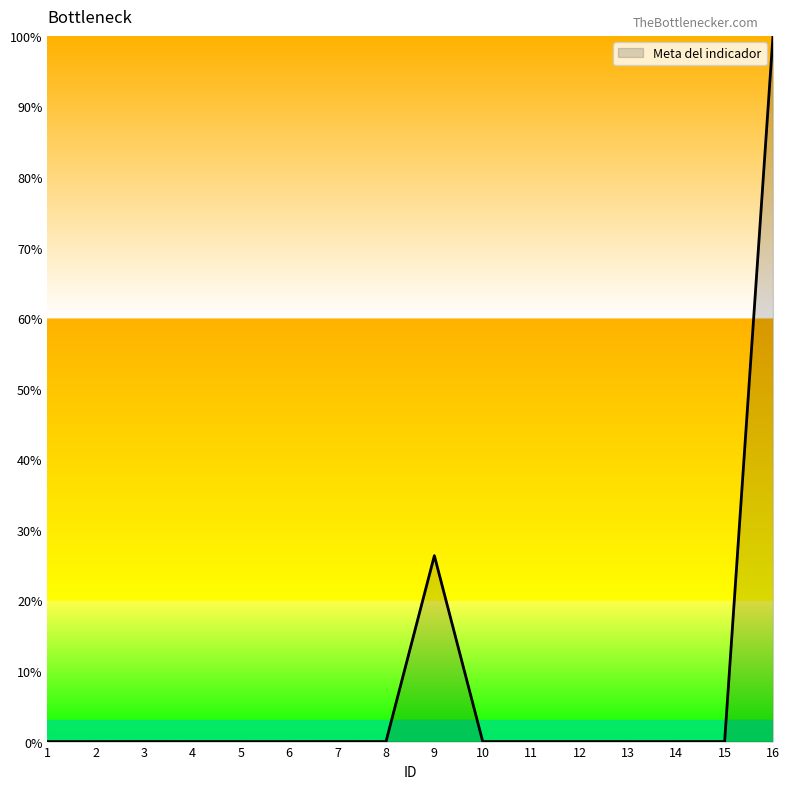

The value at 9 is 26.3. True or false?

True